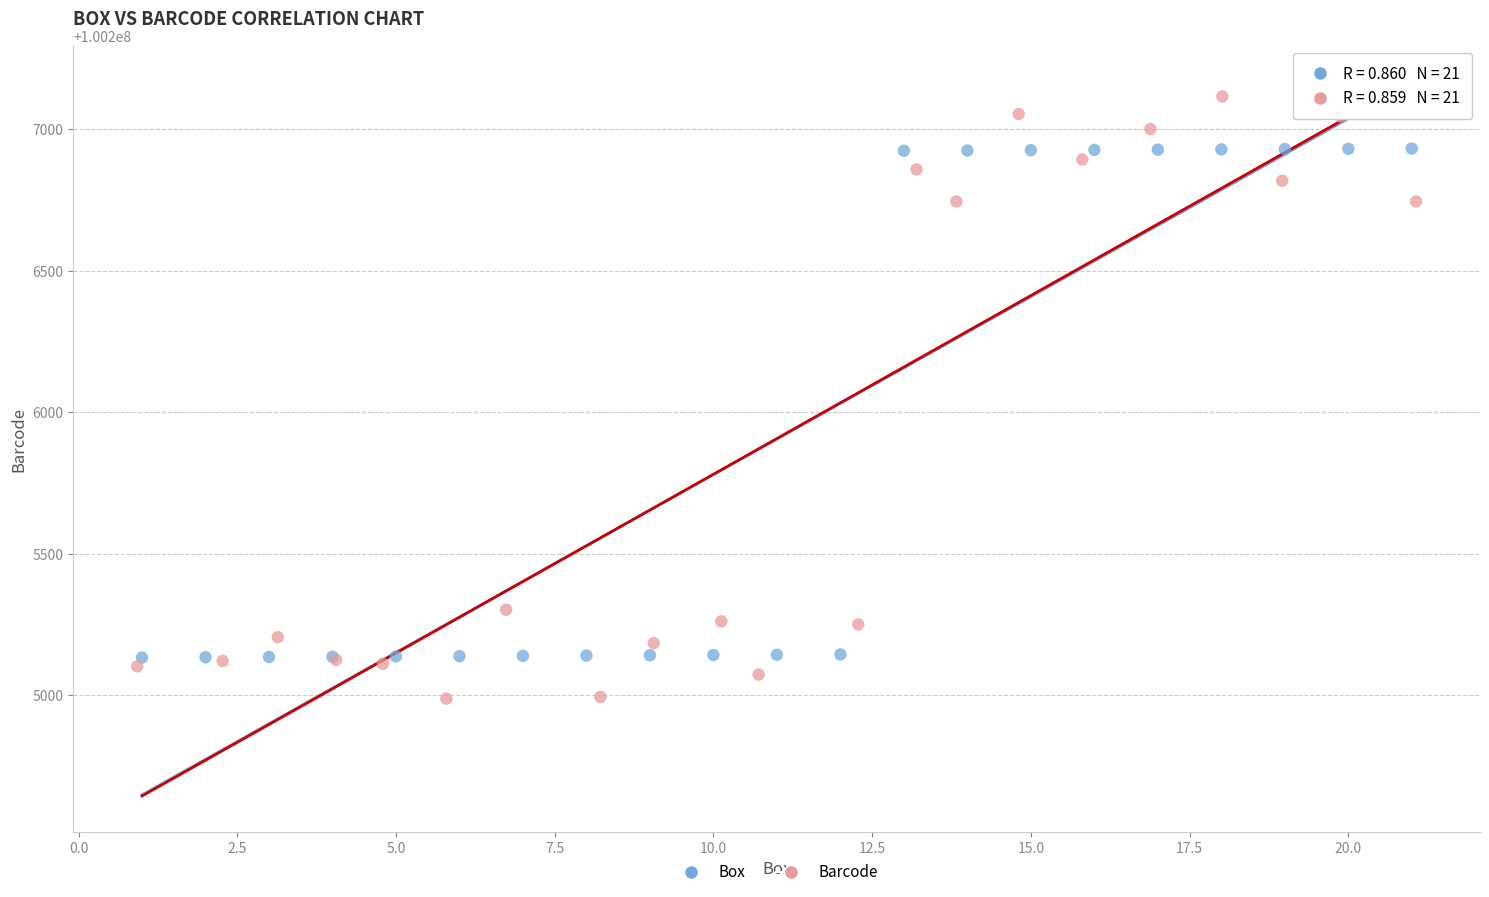

Which series contains the highest Y value?

Barcode